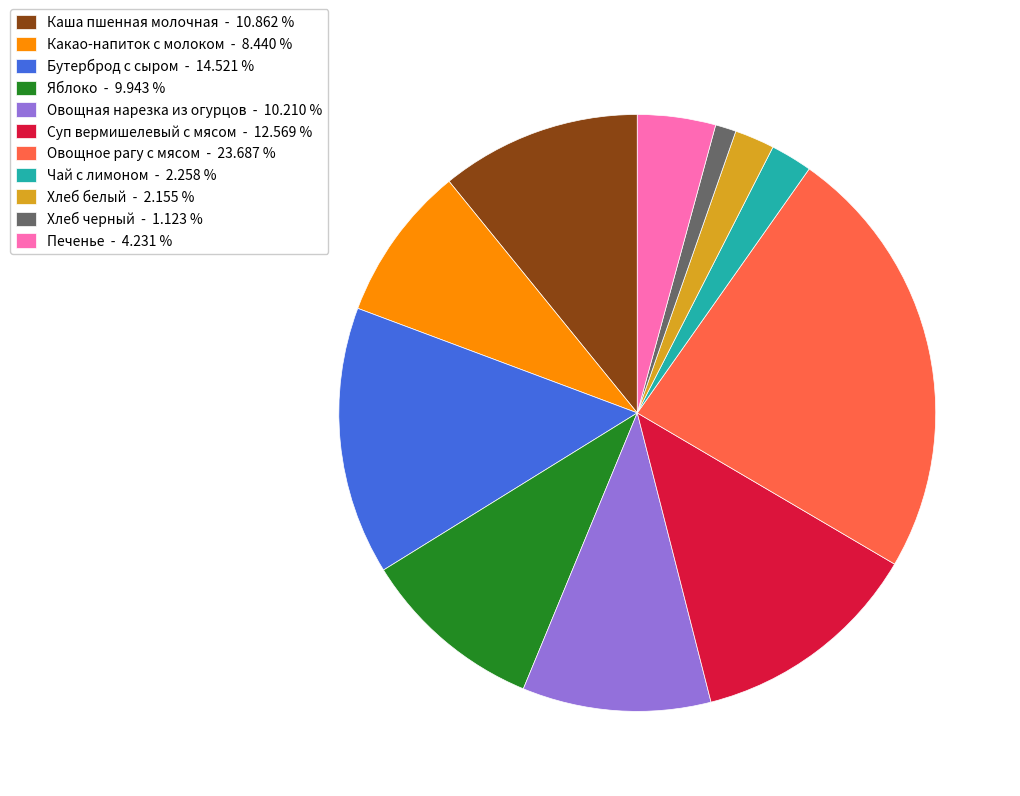

Is it true that Овощное рагу с мясом is 24% of the pie?

True